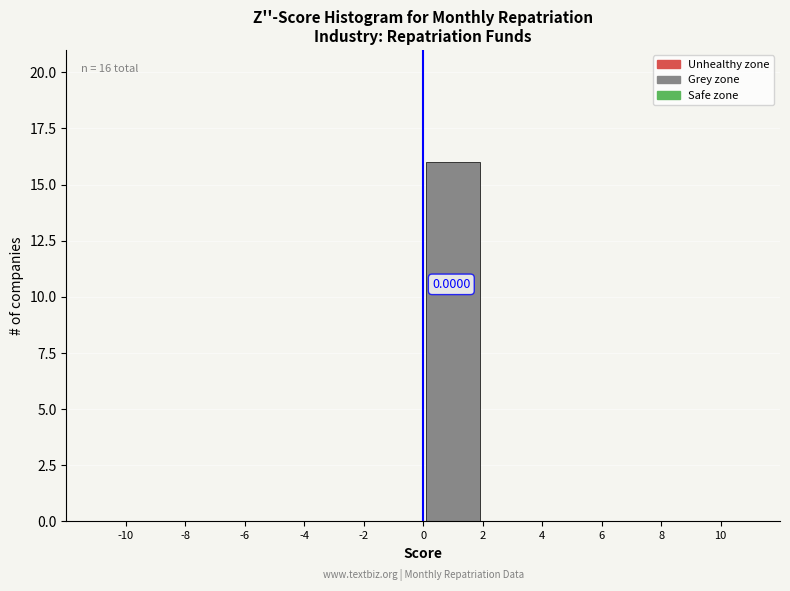

Over which range of the x-axis is the bar tallest?

0 to 2